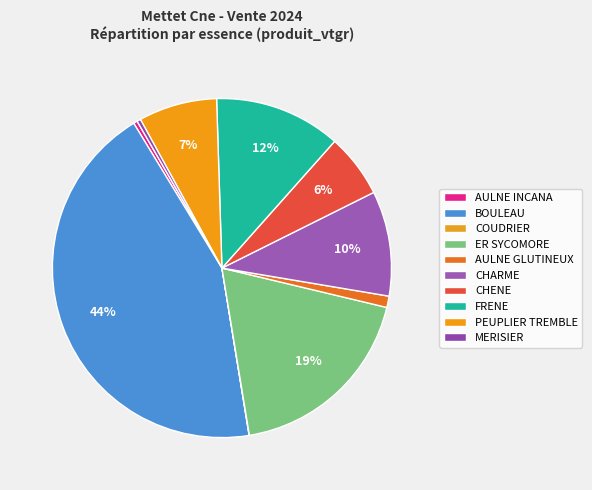

To the nearest percent, what percentage of the pie is AULNE GLUTINEUX?

1%